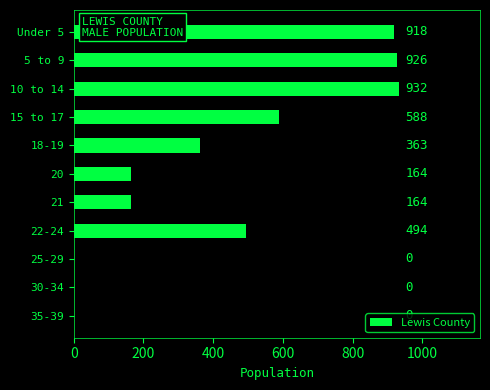

What is the sum of the values at 30-34 and 18-19?

363